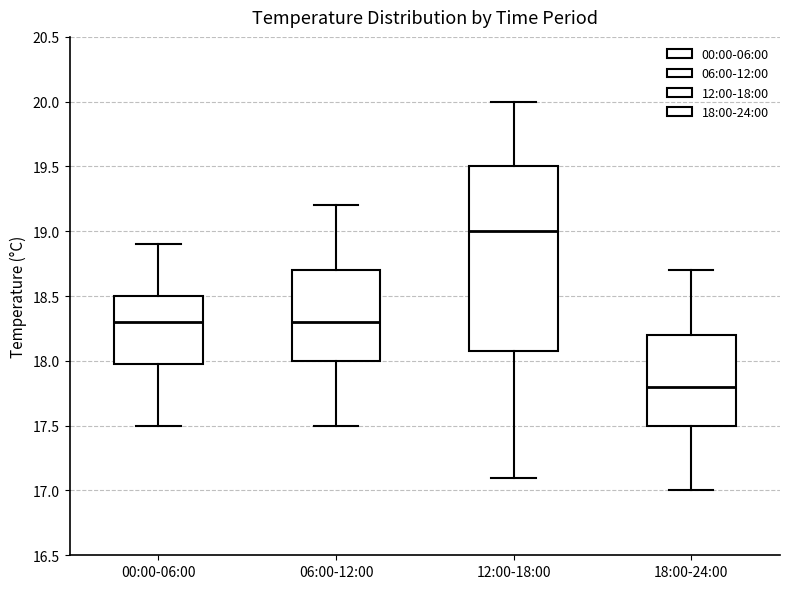

Reading left to right, transcribe this box plot: for each box, give where its median line is, the range the box spans, and where its two whiskers end, as read against the y-axis. The values are not printed on the chart, so give them approximately, as read against the axis.

00:00-06:00: median 18.3, box 18.0 to 18.5, whiskers 17.5 to 18.9
06:00-12:00: median 18.3, box 18.0 to 18.7, whiskers 17.5 to 19.2
12:00-18:00: median 19.0, box 18.1 to 19.5, whiskers 17.1 to 20.0
18:00-24:00: median 17.8, box 17.5 to 18.2, whiskers 17.0 to 18.7